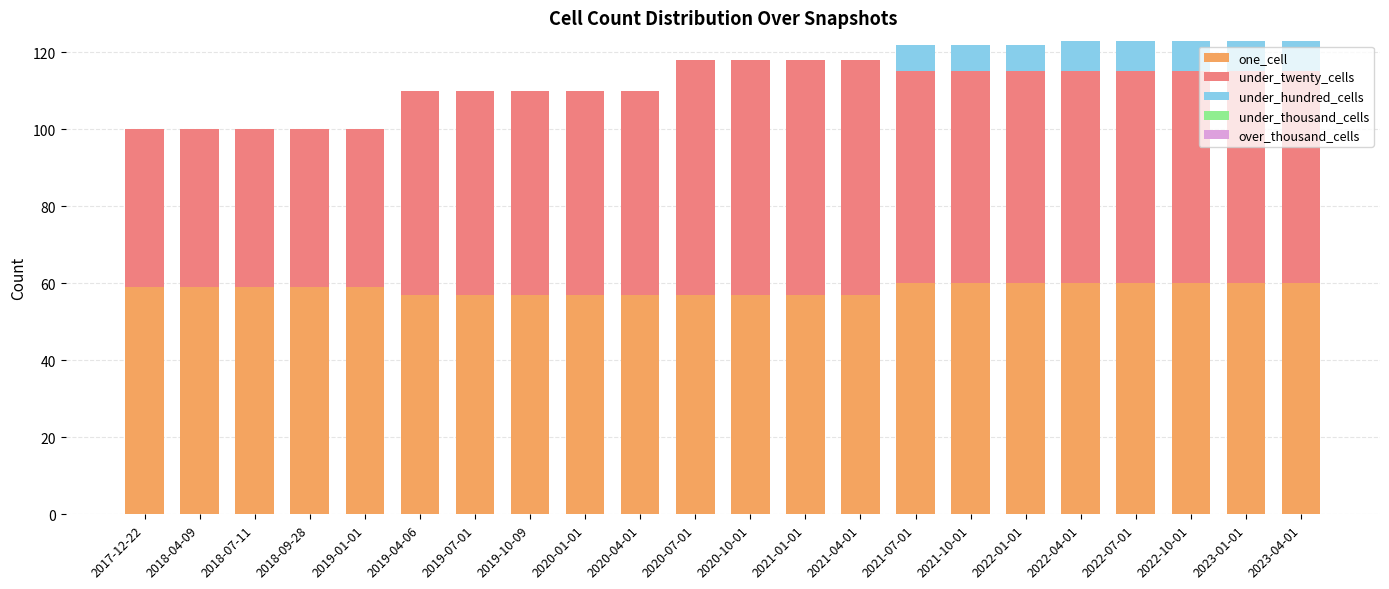

What is the highest value of the one_cell series?

60